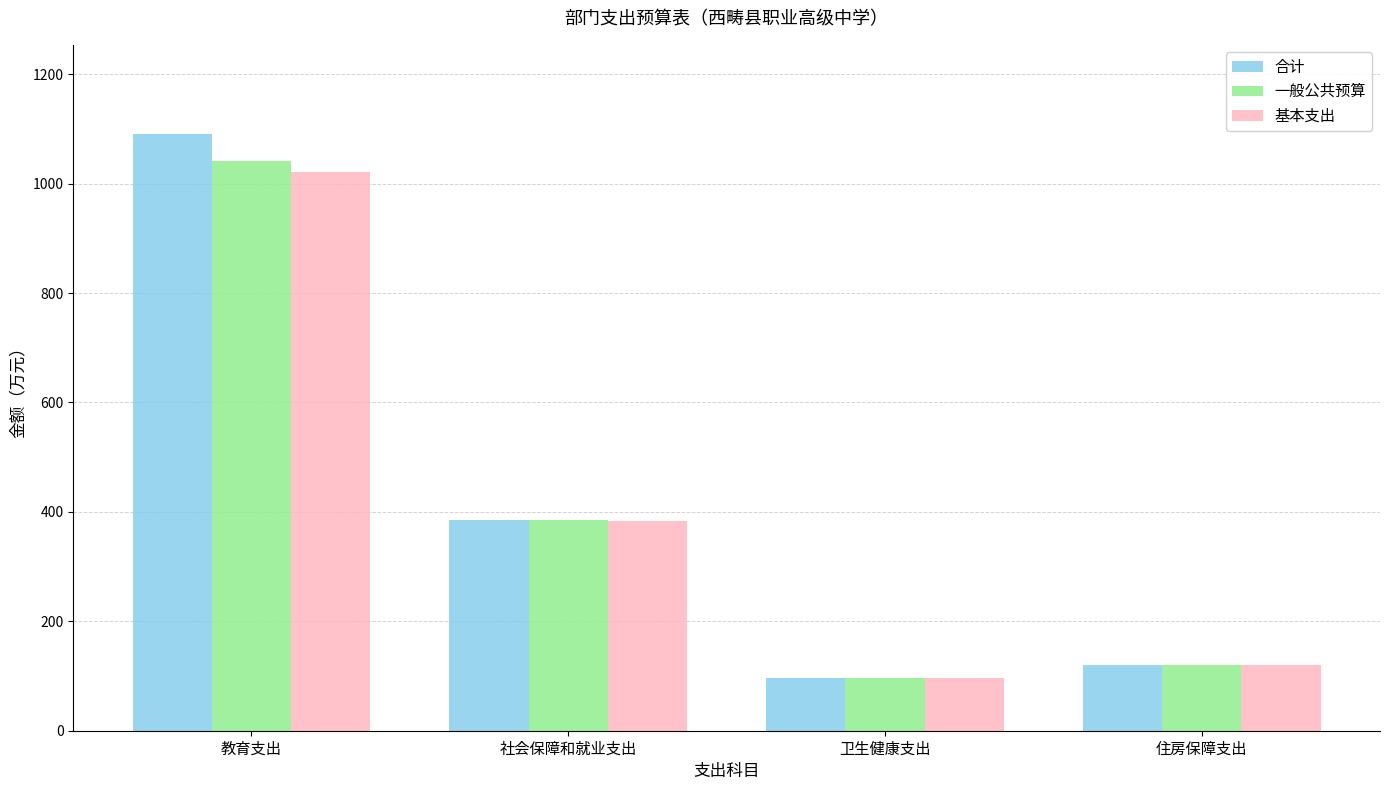

How many bars are there in total?

12